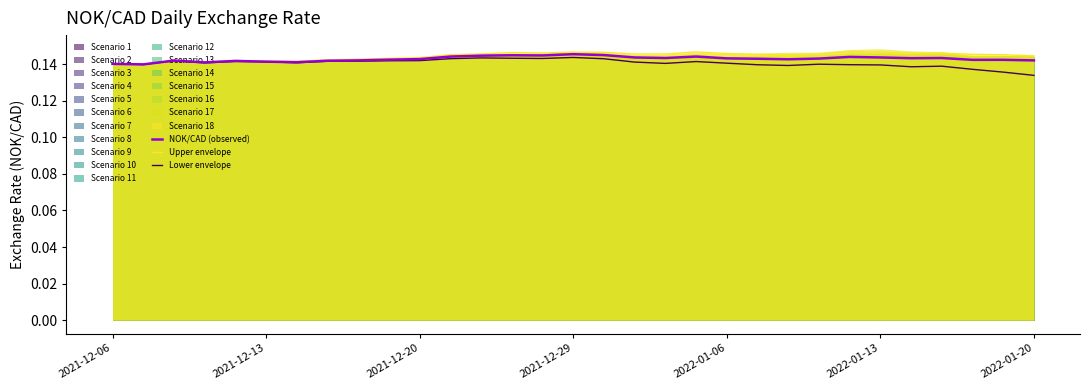

The value of Lower envelope at 2021-12-06 is 0.2. True or false?

False